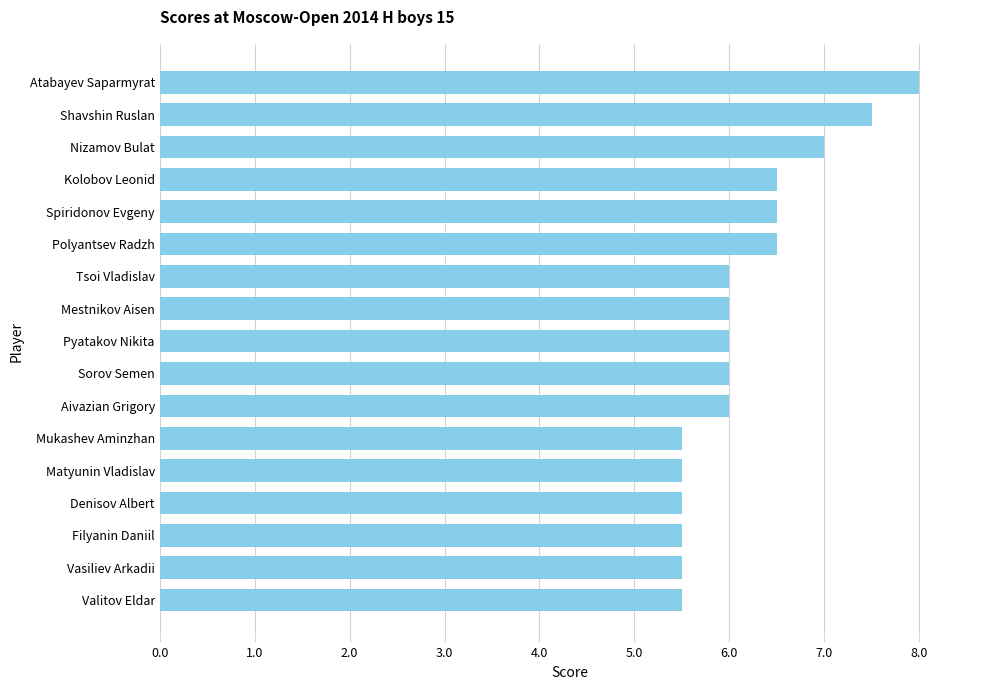

What value does the data have at Spiridonov Evgeny?

6.5